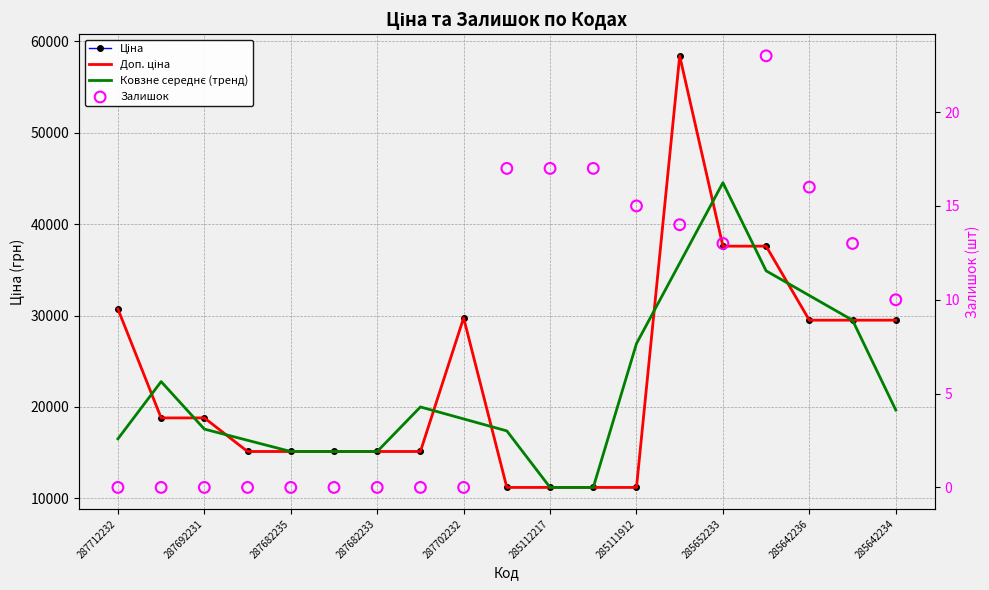

Which series has the largest total across all categories?

Ціна